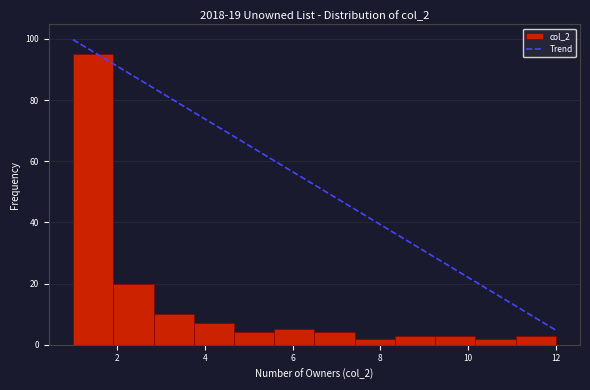

Reading left to right, transcribe this chart: for each bar, give the range it covers on the x-axis and its height. Neither the bar edges nor the heights are printed on the chart, so give them approximately, as read against the axes.

1.0 to 2.0: 96
2.0 to 2.8: 20
2.8 to 3.8: 10
3.8 to 4.6: 8
4.6 to 5.6: 4
5.6 to 6.6: 6
6.6 to 7.4: 4
7.4 to 8.4: 2
8.4 to 9.2: 4
9.2 to 10.2: 4
10.2 to 11.0: 2
11.0 to 12.0: 4